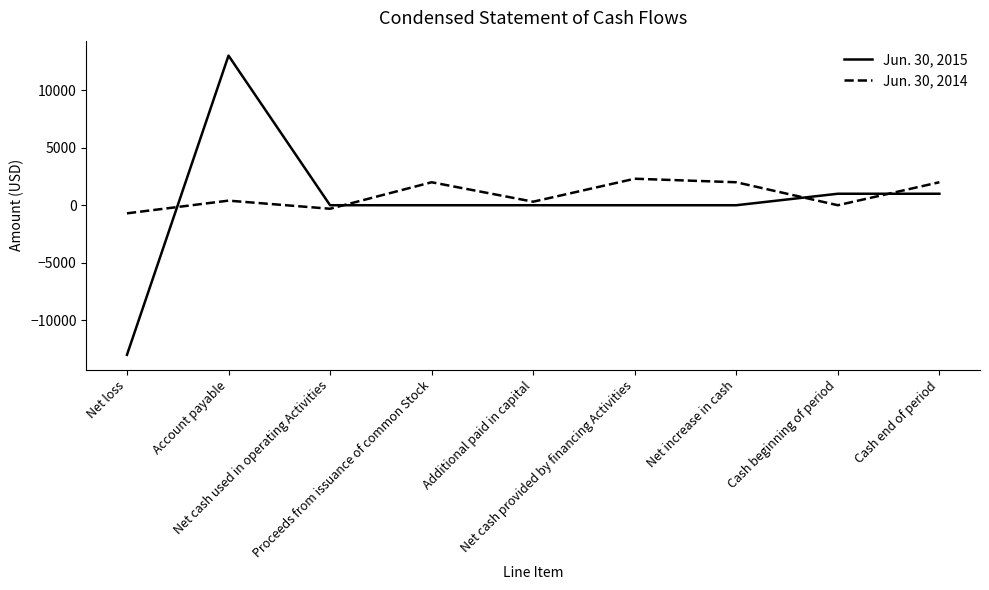

At Additional paid in capital, list the series in order from largest to smallest.

Jun. 30, 2014, Jun. 30, 2015